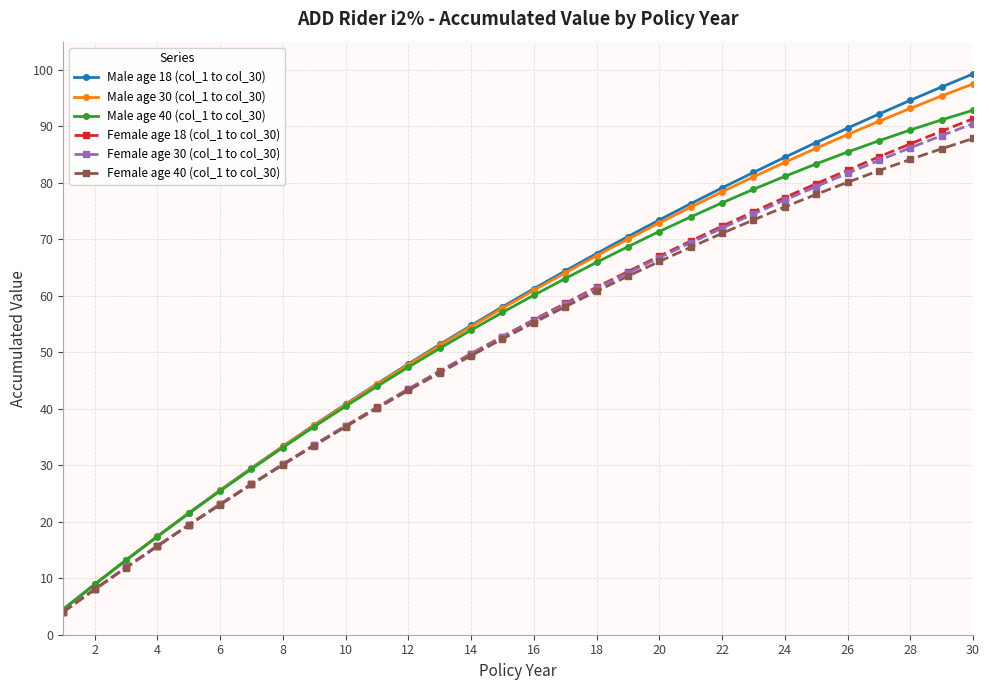

Which series has the widest spread of values?

Male age 18 (col_1 to col_30)